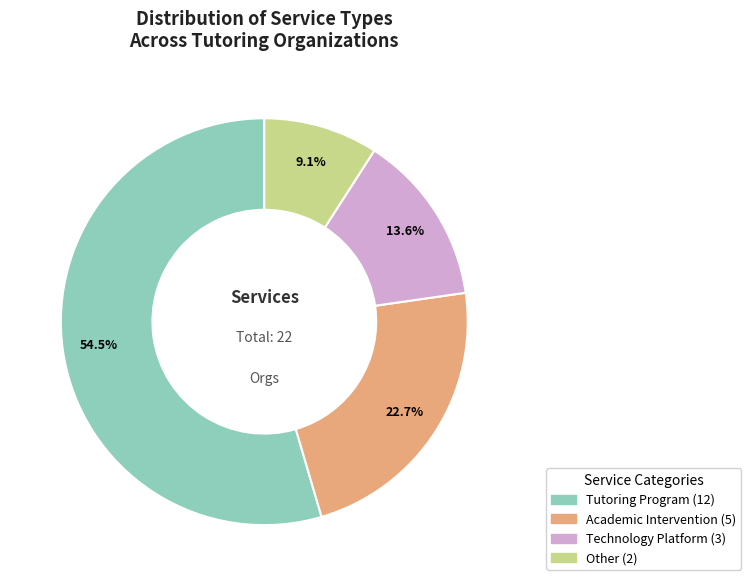

Is there a majority slice in this chart?

Yes